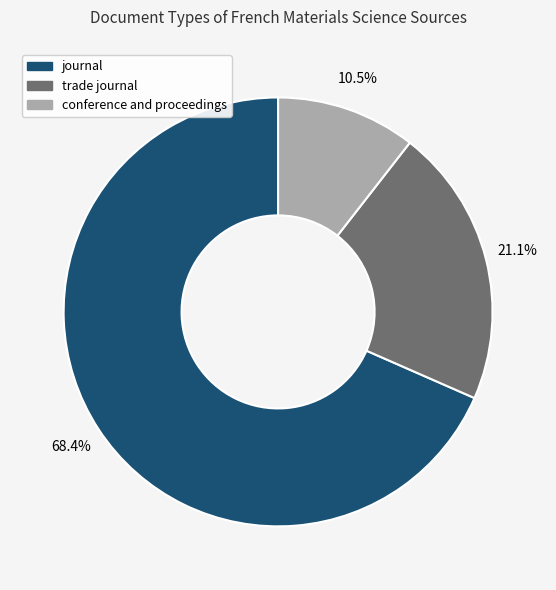

Combined, what portion of the pie is trade journal and journal?

89.5%